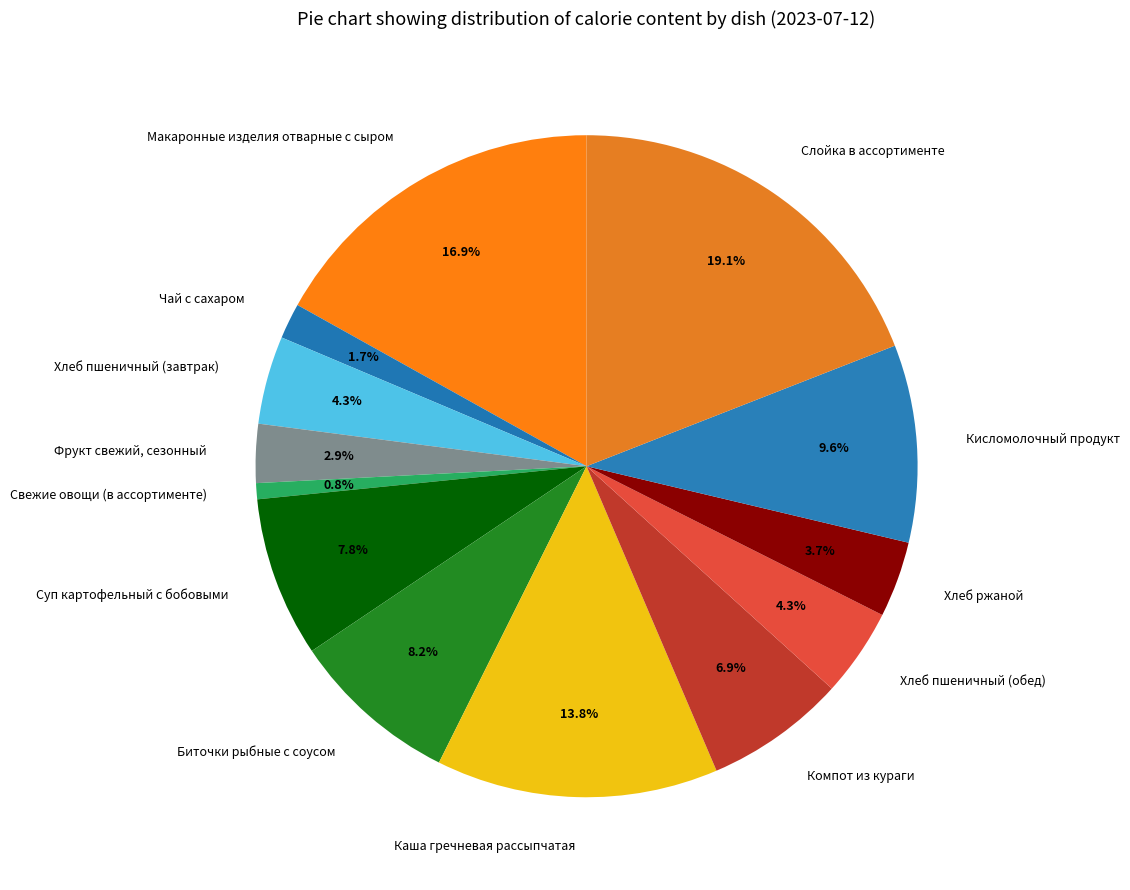

Is it true that Компот из кураги is 7% of the pie?

True